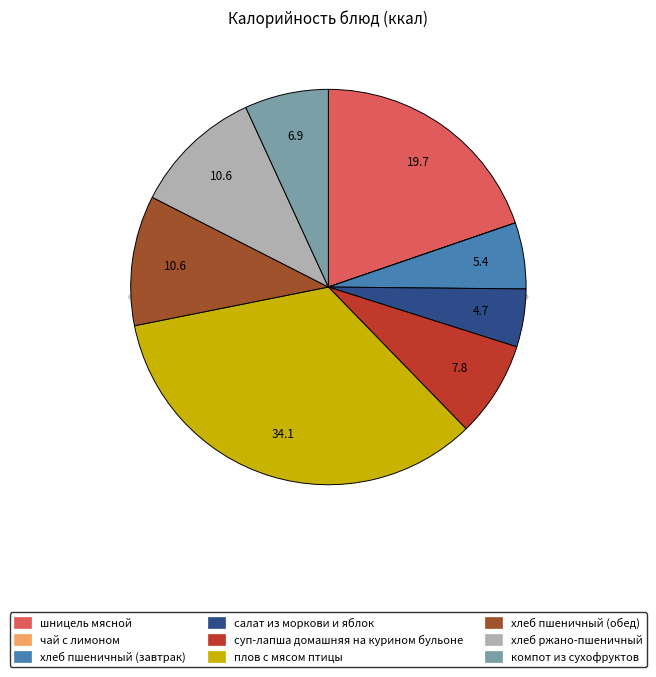

To the nearest percent, what portion does салат из моркови и яблок represent?

5%